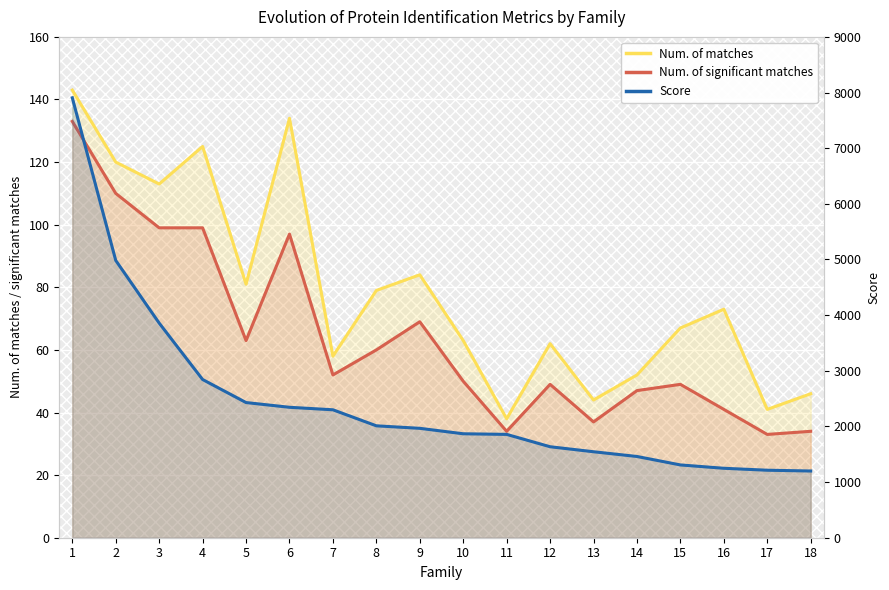

Where does the Num. of significant matches series first go above 52?

1